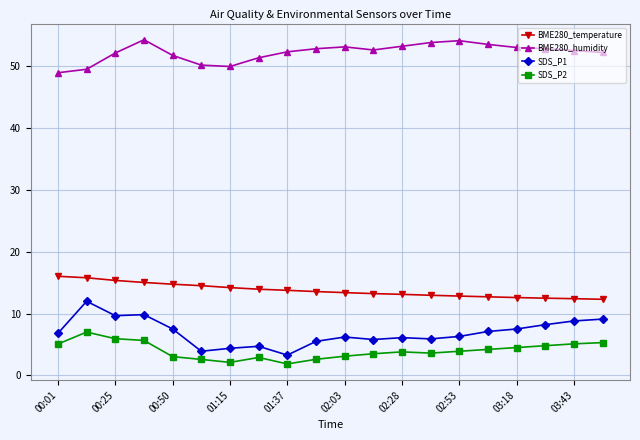

What are all the series names shown in the legend?

BME280_temperature, BME280_humidity, SDS_P1, SDS_P2